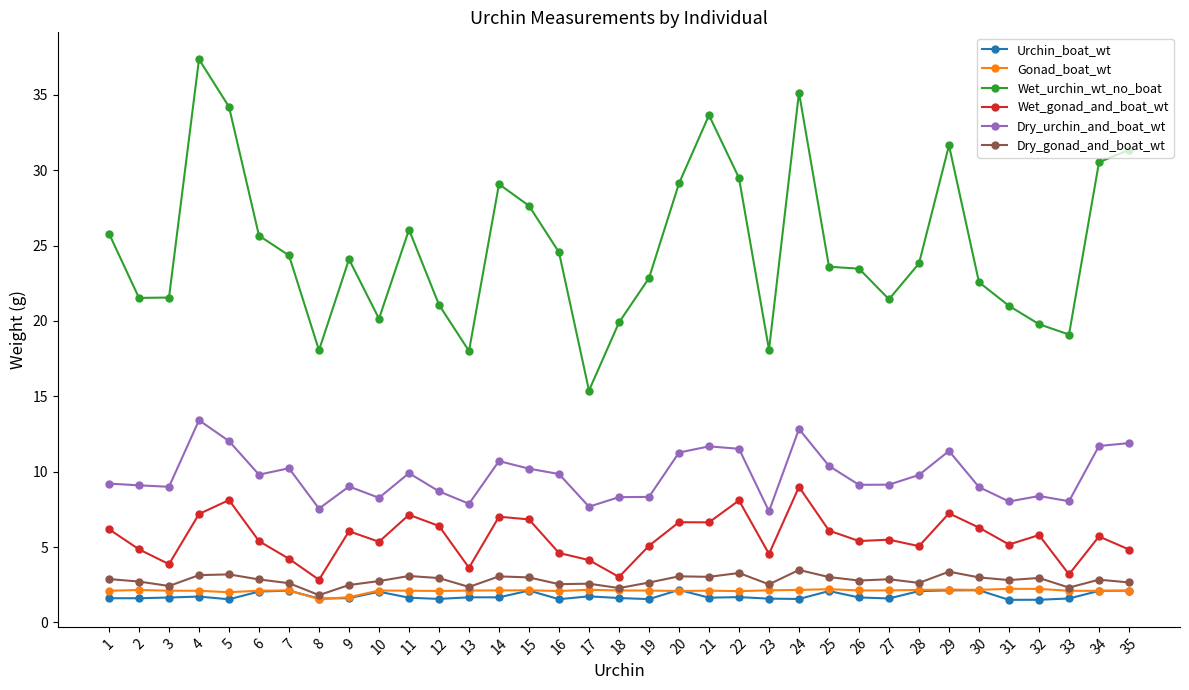

What is the sum of the Dry_gonad_and_boat_wt values at 7 and 32?

5.6